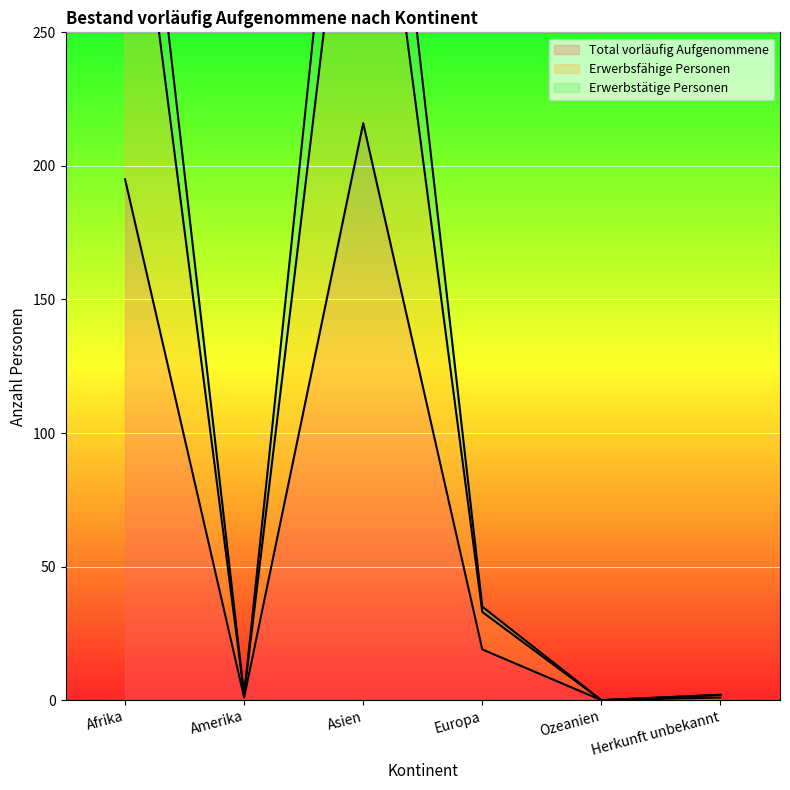

At which label is Erwerbsfähige Personen closest to 186?

Europa